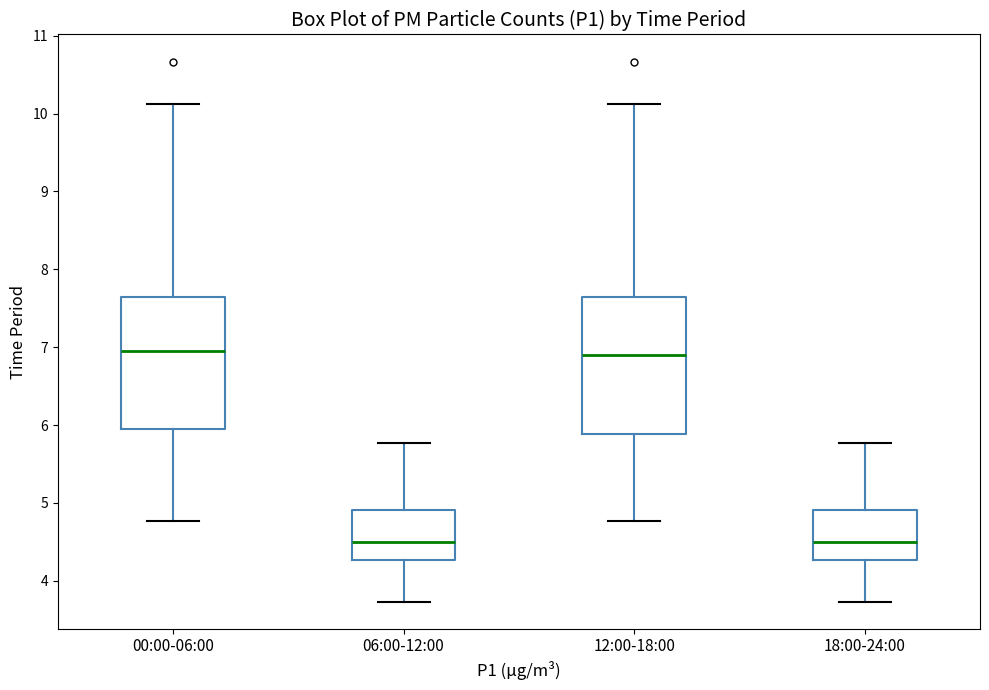

Where does the upper whisker of the box for 18:00-24:00 end on the y-axis? The values are not printed on the chart, so give them approximately, as read against the axis.

5.8